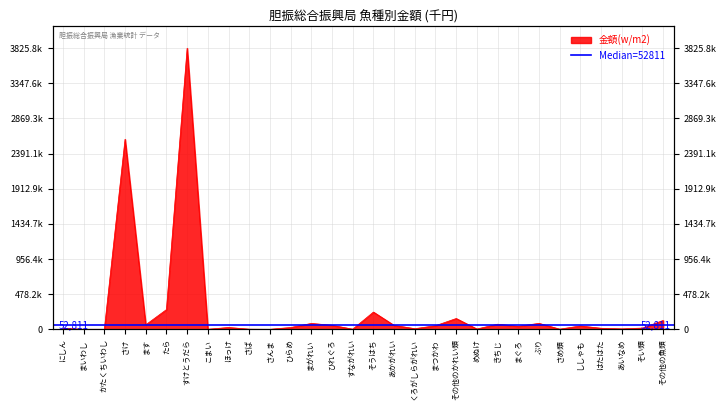

Reading left to right, extract all data points from this chart.

にしん=14232	まいわし=212	かたくちいわし=395	さけ=2587007	ます=60786	たら=268020	すけとうだら=3825797	こまい=450	ほっけ=24257	さば=1436	さんま=3	ひらめ=23794	まがれい=79637	ひれぐろ=54449	すながれい=1239	そうはち=234455	あかがれい=52811	くろがしらがれい=8310	まつかわ=48339	その他のかれい類=146601	めぬけ=3867	きちじ=68832	まぐろ=40255	ぶり=80669	さめ類=1733	ししゃも=45236	はたはた=13835	あいなめ=5611	そい類=16304	その他の魚類=120305